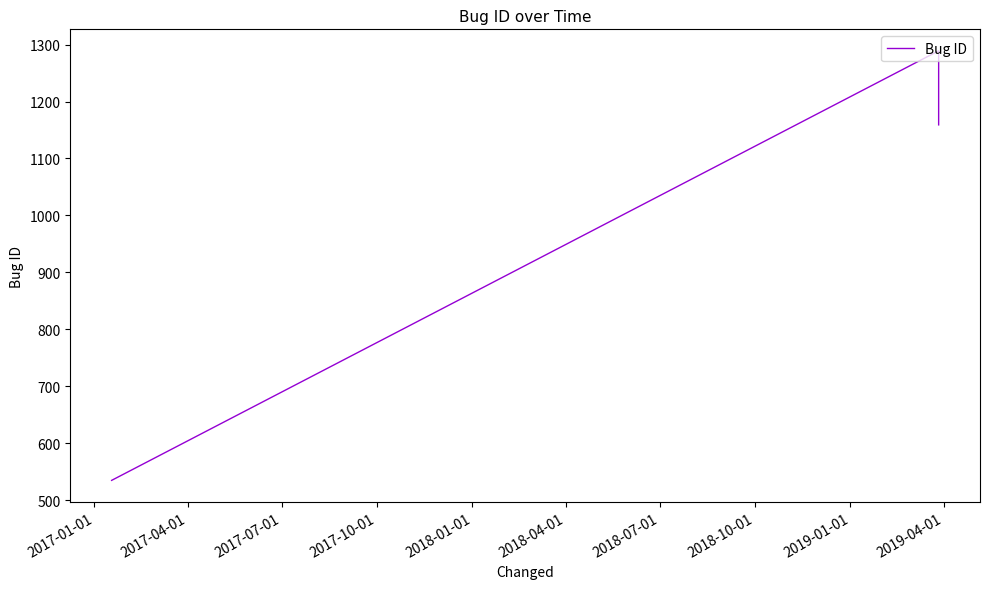

What is the smallest value displayed?

535